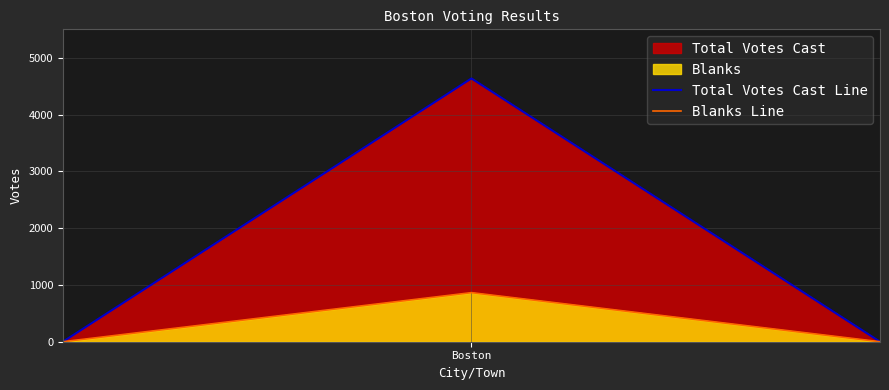

How many Total Votes Cast Line values are between 0 and 4635?

3